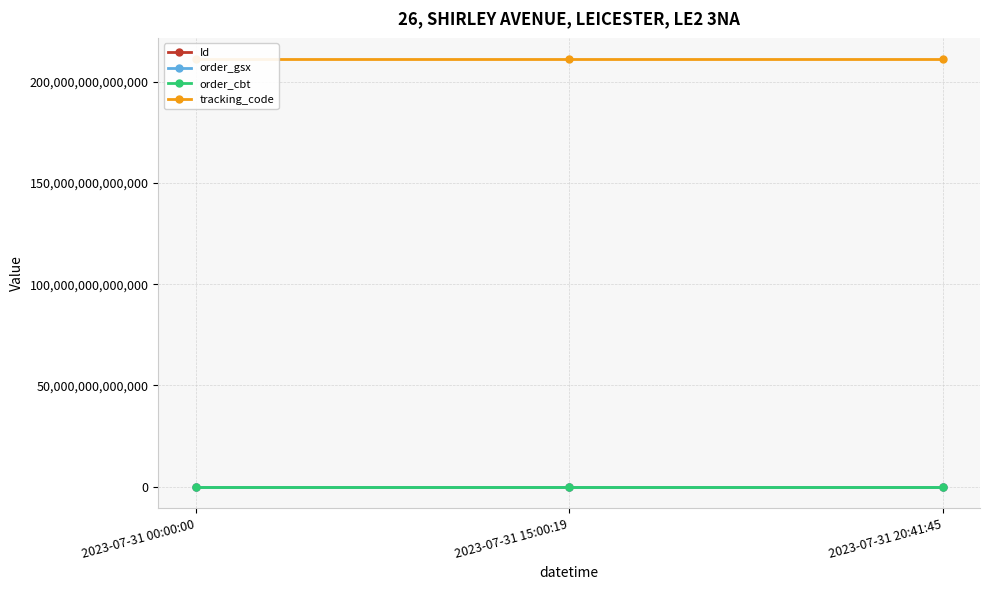

Which series has the largest total across all categories?

tracking_code